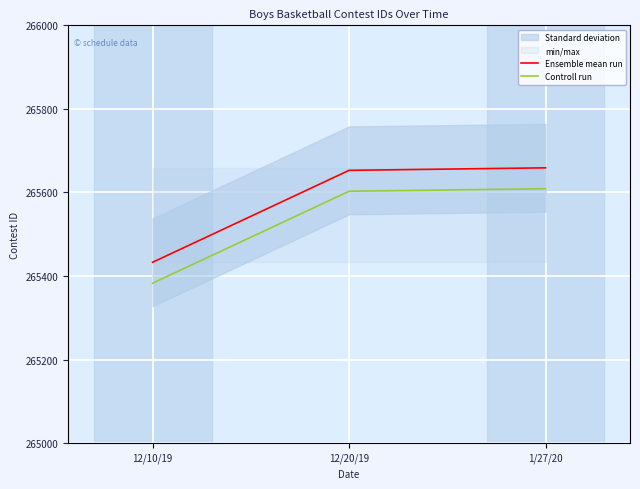

Is this an area chart (filled region under the line)?

No